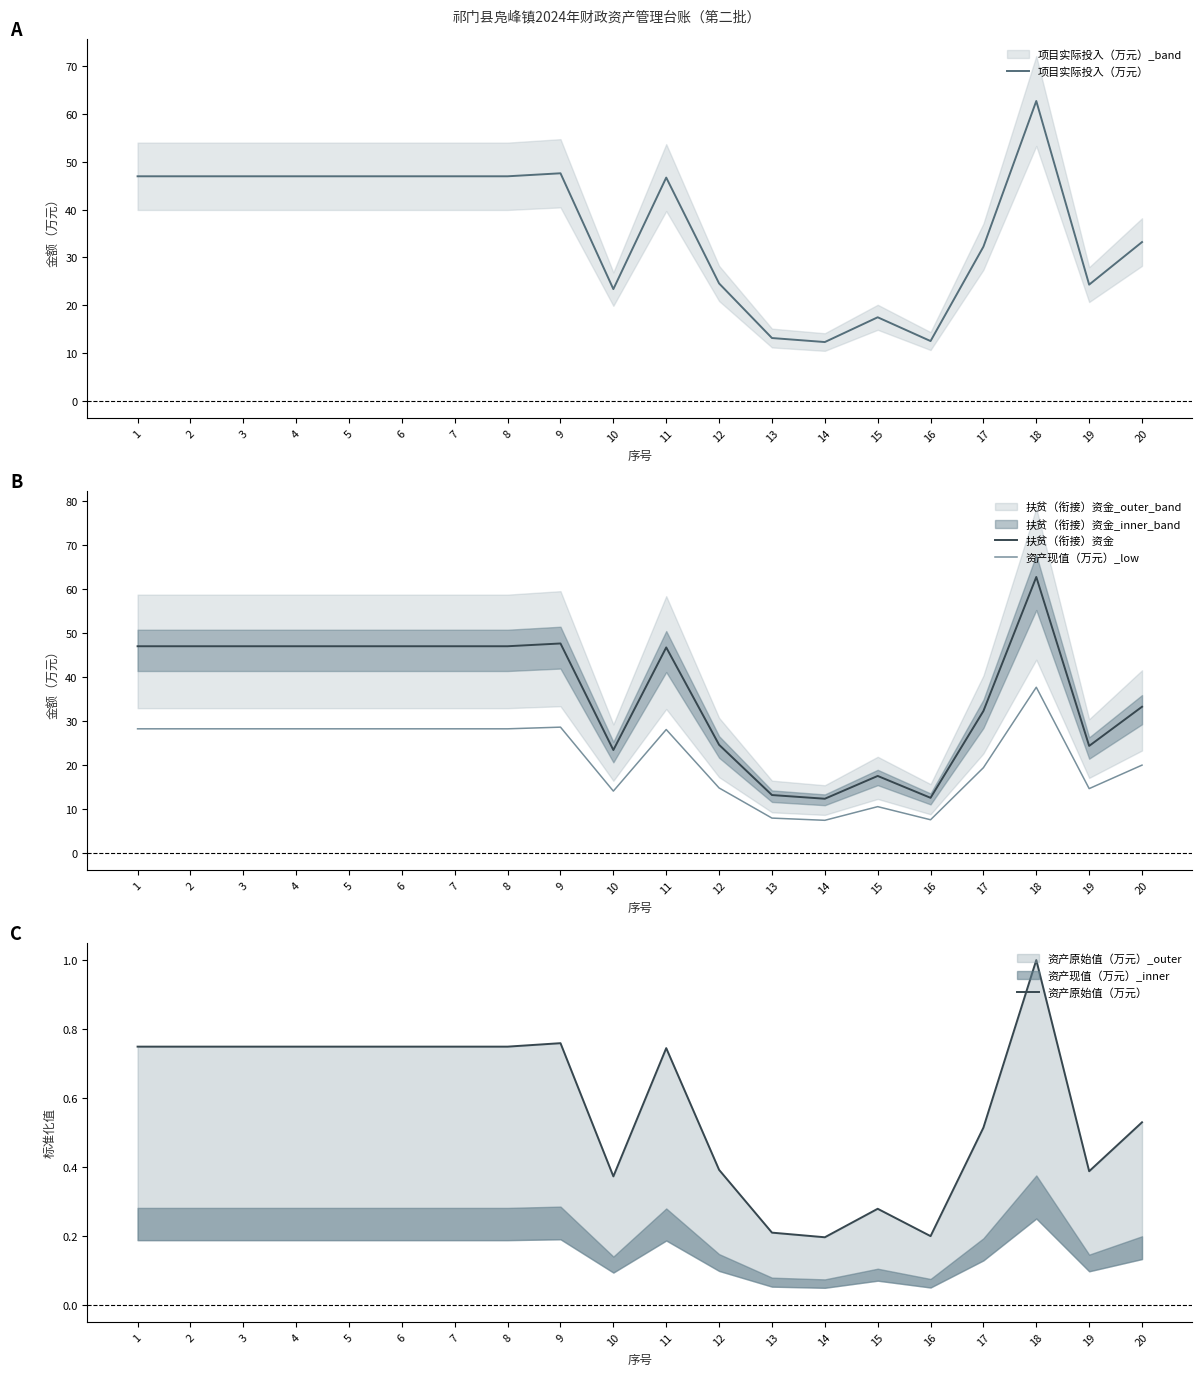

True or false: 资产现值（万元）_low and 扶贫（衔接）资金 intersect in this chart.

False